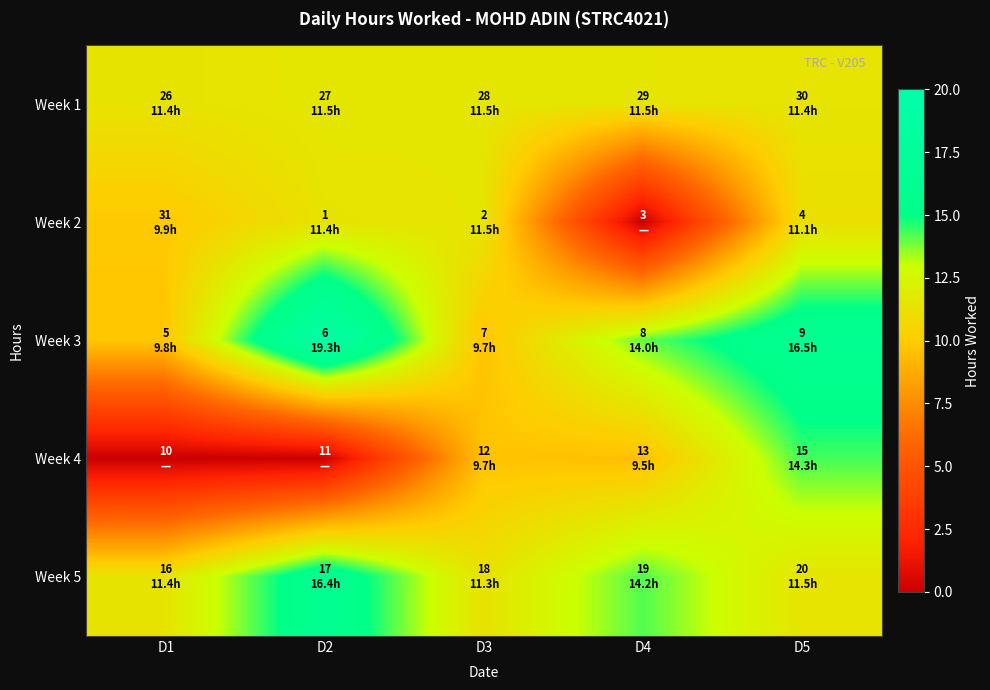

Between D3 and D4, which series saw the biggest shift?

Week 2